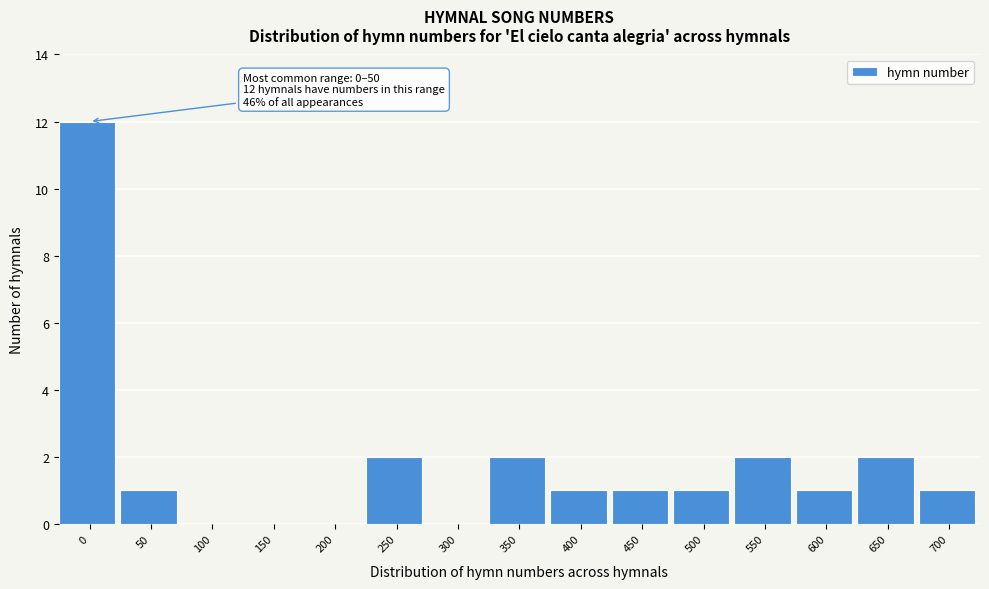

Reading left to right, transcribe all the data shown in this chart.

0=12	50=1	100=0	150=0	200=0	250=2	300=0	350=2	400=1	450=1	500=1	550=2	600=1	650=2	700=1